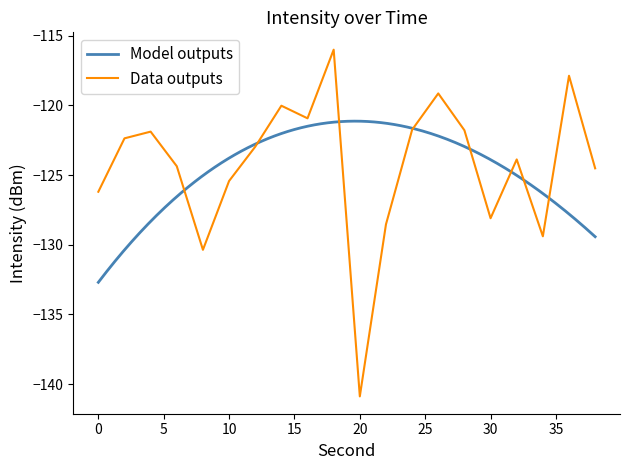

Reading left to right, list all the values displayed in this chart.

-126.2	-122.4	-121.9	-124.4	-130.4	-125.4	-123.0	-120.0	-120.9	-116.0	-140.9	-128.5	-121.8	-119.2	-121.8	-128.1	-123.9	-129.4	-117.9	-124.5